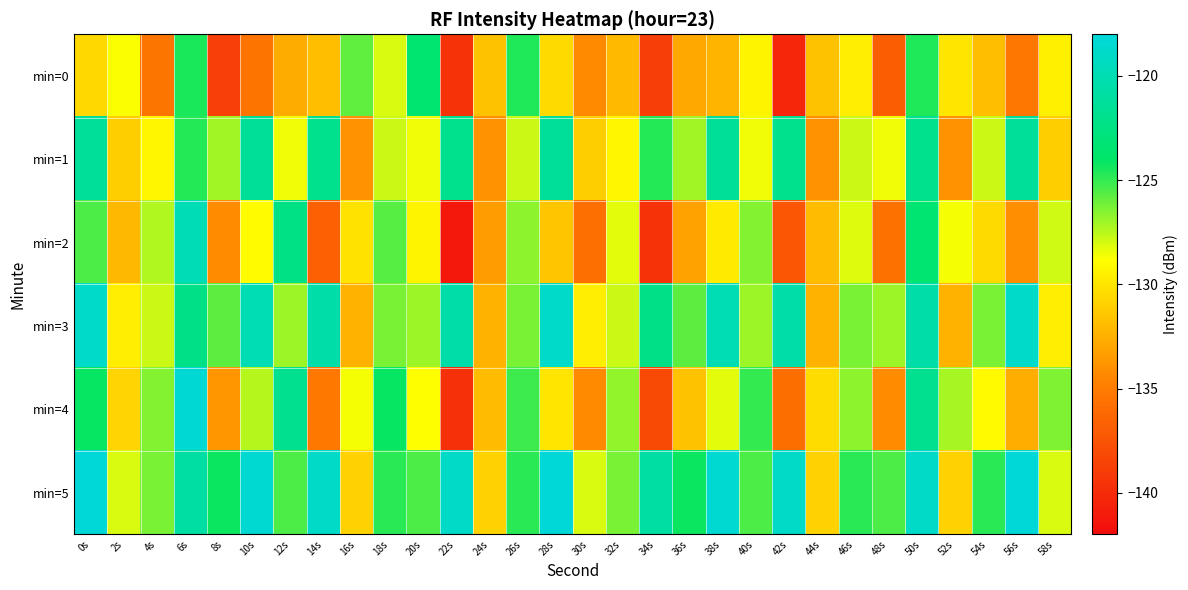

Reading left to right, extract all data points from this chart.

min=0: 0s=-130.6	2s=-128.7	4s=-135.3	6s=-124.5	8s=-138.7	10s=-135.5	12s=-132.6	14s=-131.8	16s=-125.8	18s=-128.1	20s=-123.5	22s=-139.5	24s=-131.6	26s=-124.6	28s=-130.5	30s=-134.3	32s=-132.0	34s=-138.9	36s=-132.8	38s=-132.3	40s=-129.3	42s=-140.3	44s=-131.6	46s=-129.6	48s=-136.9	50s=-124.6	52s=-130.0	54s=-131.8	56s=-135.3	58s=-129.5
min=1: 0s=-121.3	2s=-131.1	4s=-129.2	6s=-124.7	8s=-127.1	10s=-121.5	12s=-128.5	14s=-122.0	16s=-133.9	18s=-127.8	20s=-128.5	22s=-122.0	24s=-133.9	26s=-127.8	28s=-121.3	30s=-131.1	32s=-129.2	34s=-124.7	36s=-127.1	38s=-121.5	40s=-128.5	42s=-122.0	44s=-133.9	46s=-127.8	48s=-128.5	50s=-122.0	52s=-133.9	54s=-127.8	56s=-121.3	58s=-131.1
min=2: 0s=-125.5	2s=-132.1	4s=-127.3	6s=-119.8	8s=-134.2	10s=-128.9	12s=-122.4	14s=-136.7	16s=-130.1	18s=-125.6	20s=-129.3	22s=-141.2	24s=-133.4	26s=-126.7	28s=-131.5	30s=-135.8	32s=-128.3	34s=-139.6	36s=-133.1	38s=-129.8	40s=-126.5	42s=-137.4	44s=-131.9	46s=-128.2	48s=-135.7	50s=-123.4	52s=-128.6	54s=-130.5	56s=-134.1	58s=-127.9
min=3: 0s=-118.9	2s=-129.6	4s=-127.8	6s=-122.3	8s=-125.7	10s=-119.9	12s=-127.0	14s=-120.5	16s=-132.4	18s=-126.3	20s=-127.0	22s=-120.5	24s=-132.4	26s=-126.3	28s=-118.9	30s=-129.6	32s=-127.8	34s=-122.3	36s=-125.7	38s=-119.9	40s=-127.0	42s=-120.5	44s=-132.4	46s=-126.3	48s=-127.0	50s=-120.5	52s=-132.4	54s=-126.3	56s=-118.9	58s=-129.6
min=4: 0s=-124.1	2s=-130.8	4s=-126.5	6s=-118.3	8s=-133.7	10s=-127.4	12s=-121.9	14s=-135.2	16s=-128.6	18s=-124.1	20s=-128.8	22s=-139.7	24s=-131.9	26s=-125.2	28s=-130.0	30s=-134.3	32s=-126.8	34s=-138.1	36s=-131.6	38s=-128.3	40s=-125.0	42s=-135.9	44s=-130.4	46s=-126.7	48s=-134.2	50s=-121.9	52s=-127.1	54s=-129.0	56s=-132.6	58s=-126.4
min=5: 0s=-117.4	2s=-128.1	4s=-126.3	6s=-120.8	8s=-124.2	10s=-118.4	12s=-125.5	14s=-119.0	16s=-130.9	18s=-124.8	20s=-125.5	22s=-119.0	24s=-130.9	26s=-124.8	28s=-117.4	30s=-128.1	32s=-126.3	34s=-120.8	36s=-124.2	38s=-118.4	40s=-125.5	42s=-119.0	44s=-130.9	46s=-124.8	48s=-125.5	50s=-119.0	52s=-130.9	54s=-124.8	56s=-117.4	58s=-128.1